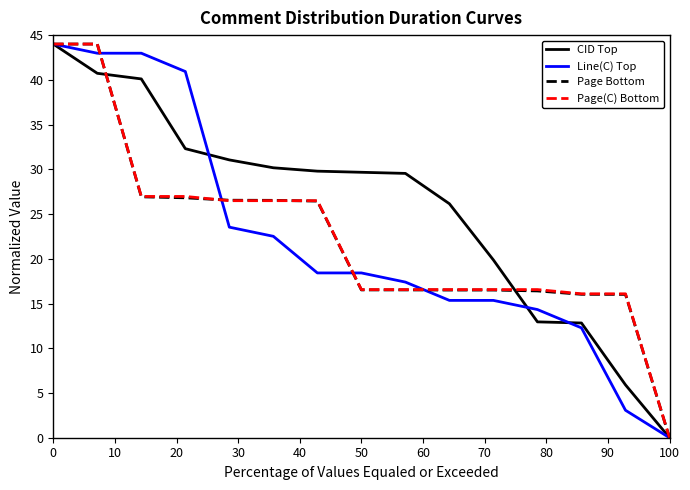

What are all the series names shown in the legend?

CID Top, Line(C) Top, Page Bottom, Page(C) Bottom